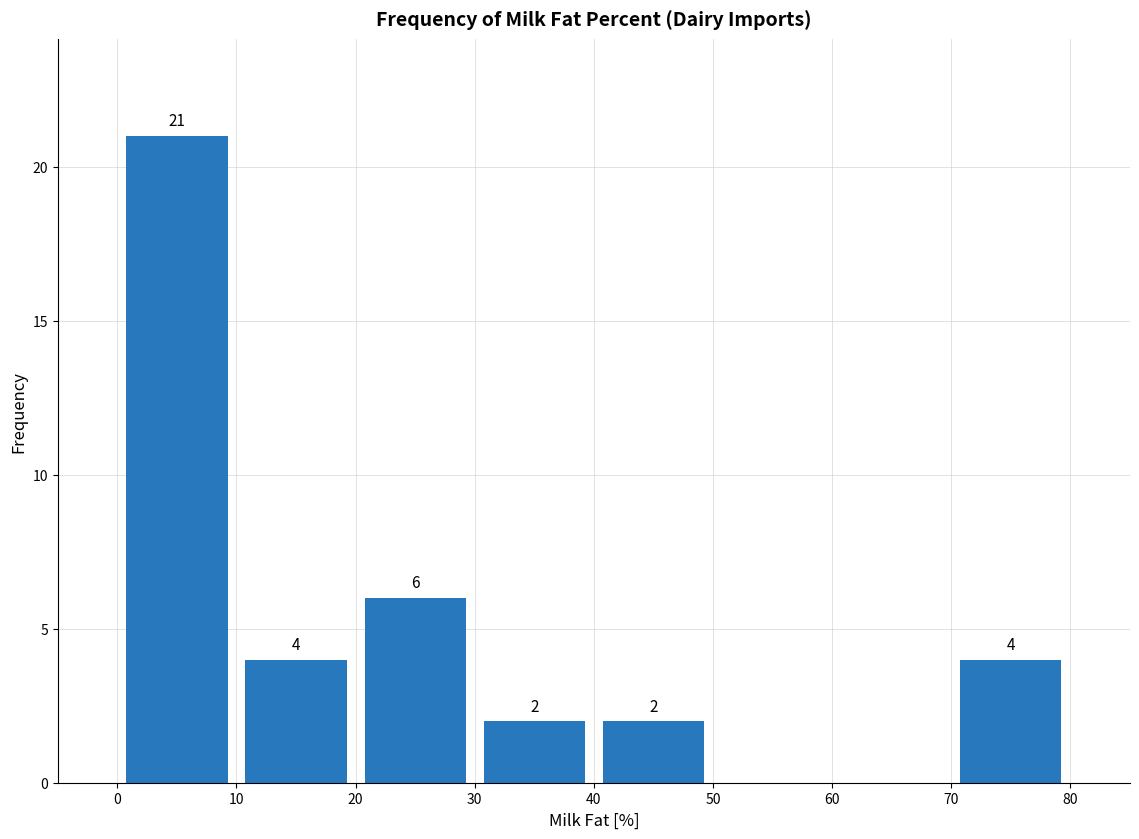

Which range on the x-axis has the tallest bar?

0 to 10